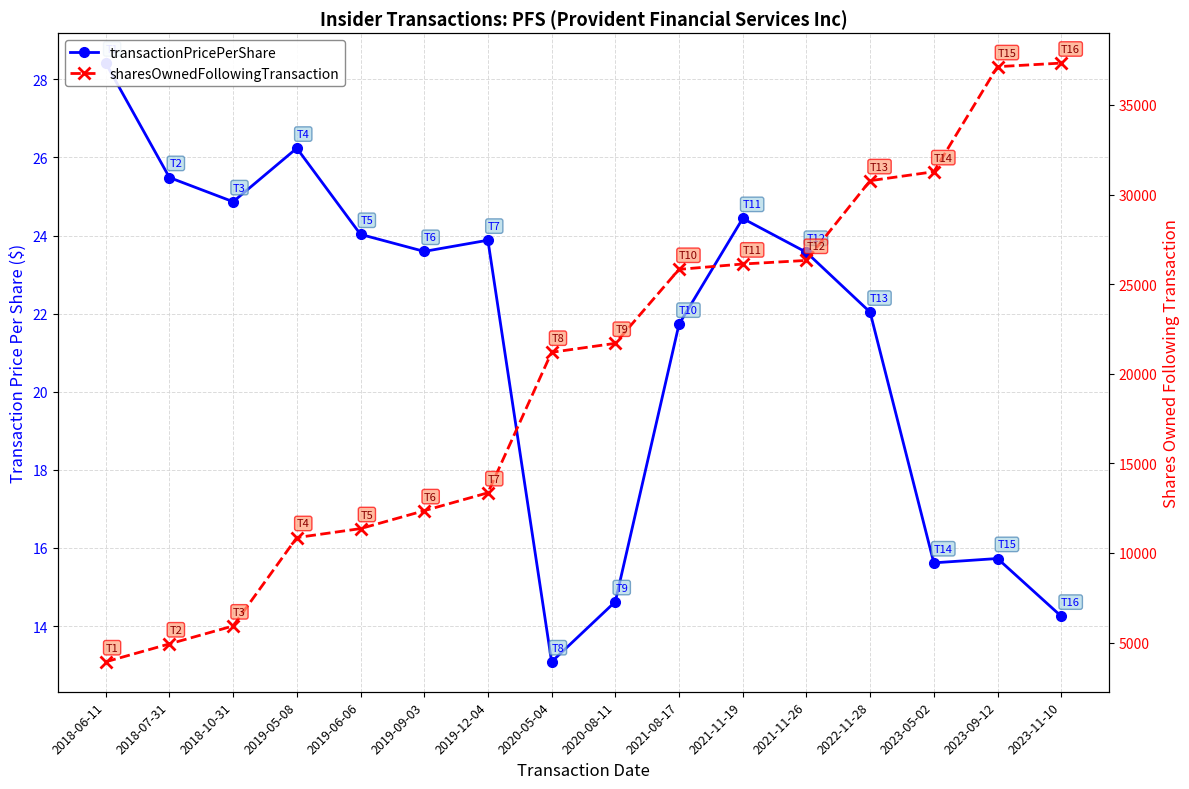

What is the label of the 3rd point from the left?

2018-10-31